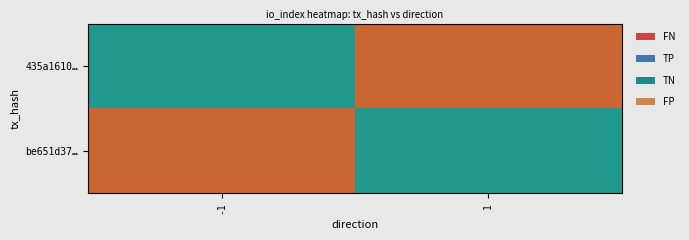

Which series has the widest spread of values?

435a1610…